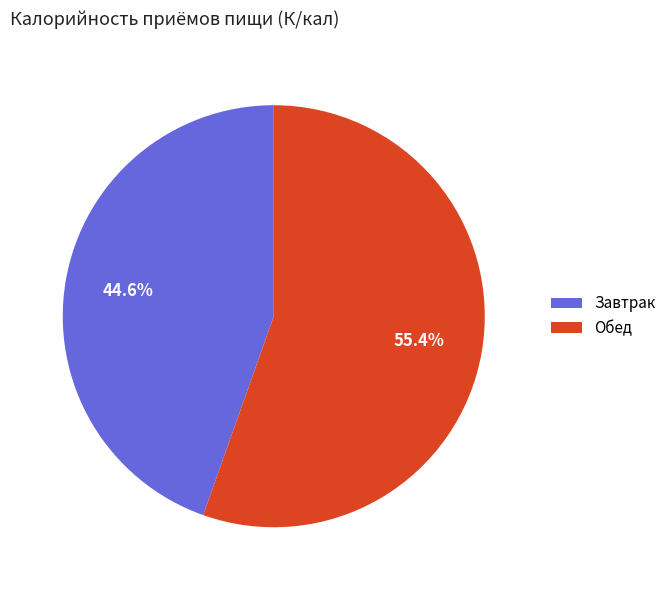

Which category has the smallest portion of the pie?

Завтрак